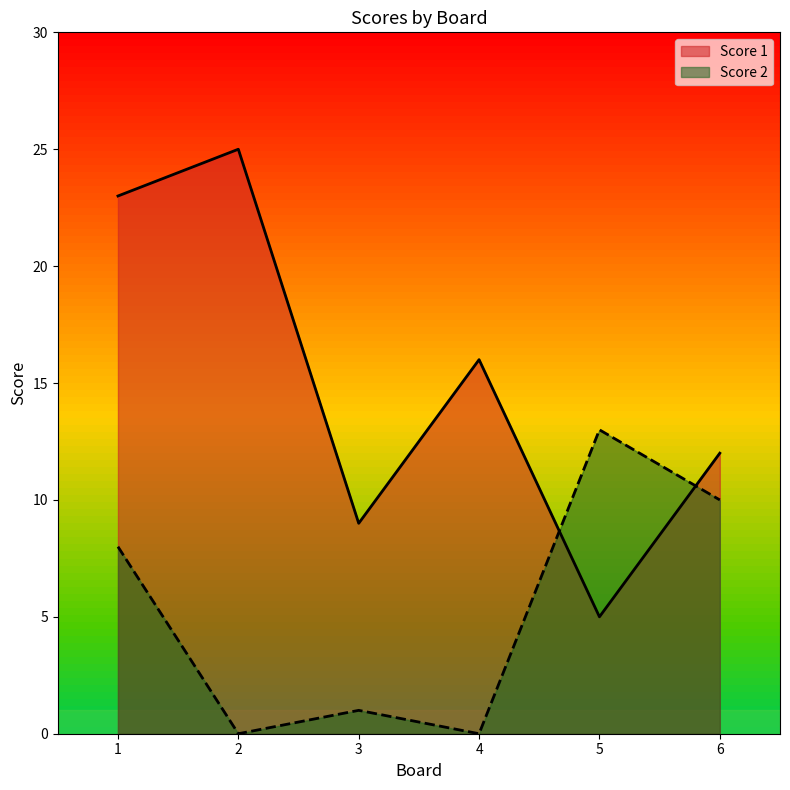

What is the value of the Score 1 point at the 1st from the left?

23